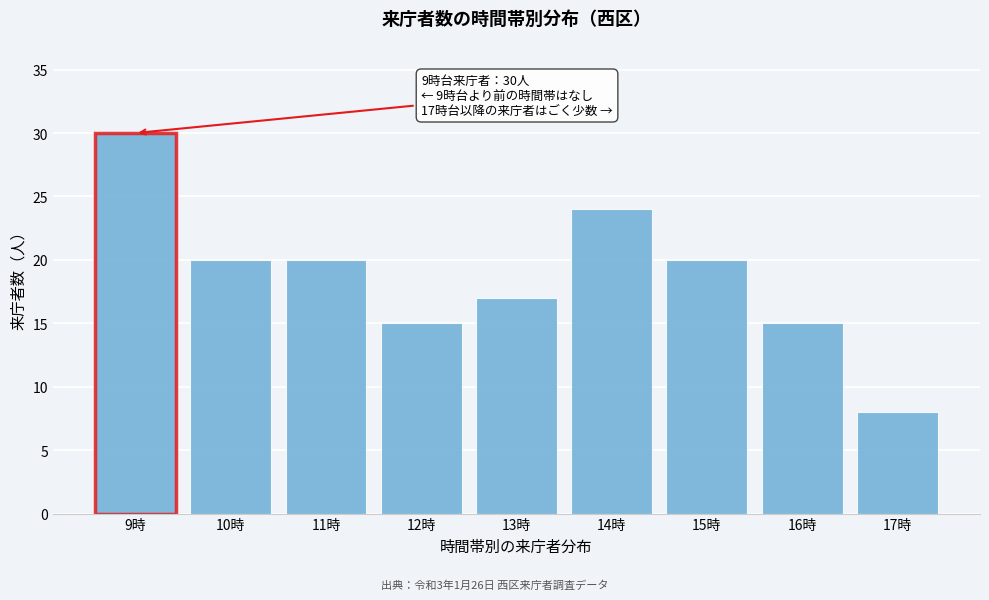

Reading left to right, extract all data points from this chart.

9時=30	10時=20	11時=20	12時=15	13時=17	14時=24	15時=20	16時=15	17時=8